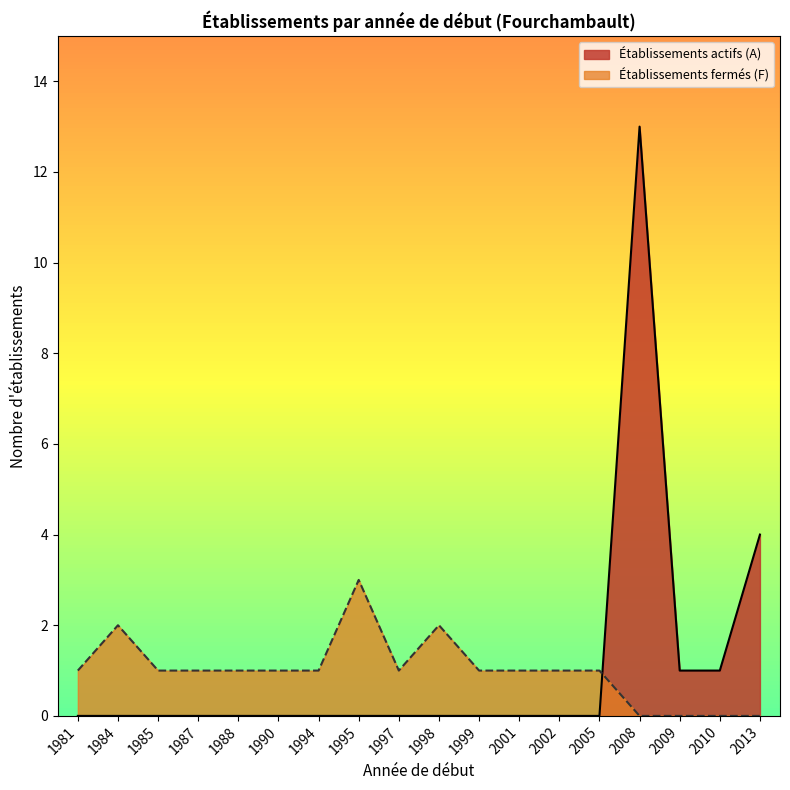

Between 2008 and 2010, which series saw the biggest shift?

Établissements actifs (A)